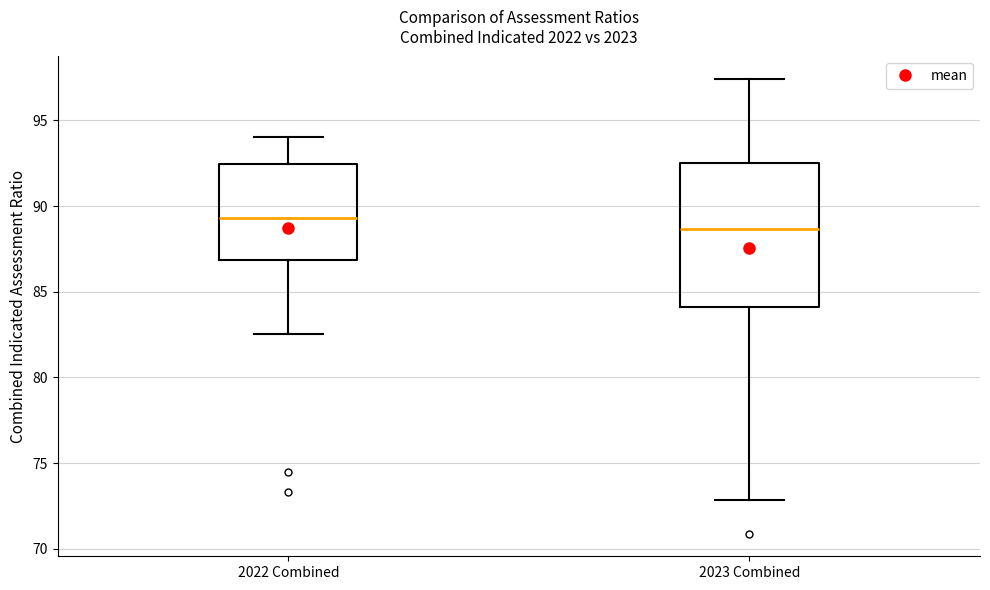

Where is the upper edge of the box for 2022 Combined on the y-axis? The values are not printed on the chart, so give them approximately, as read against the axis.

92.5